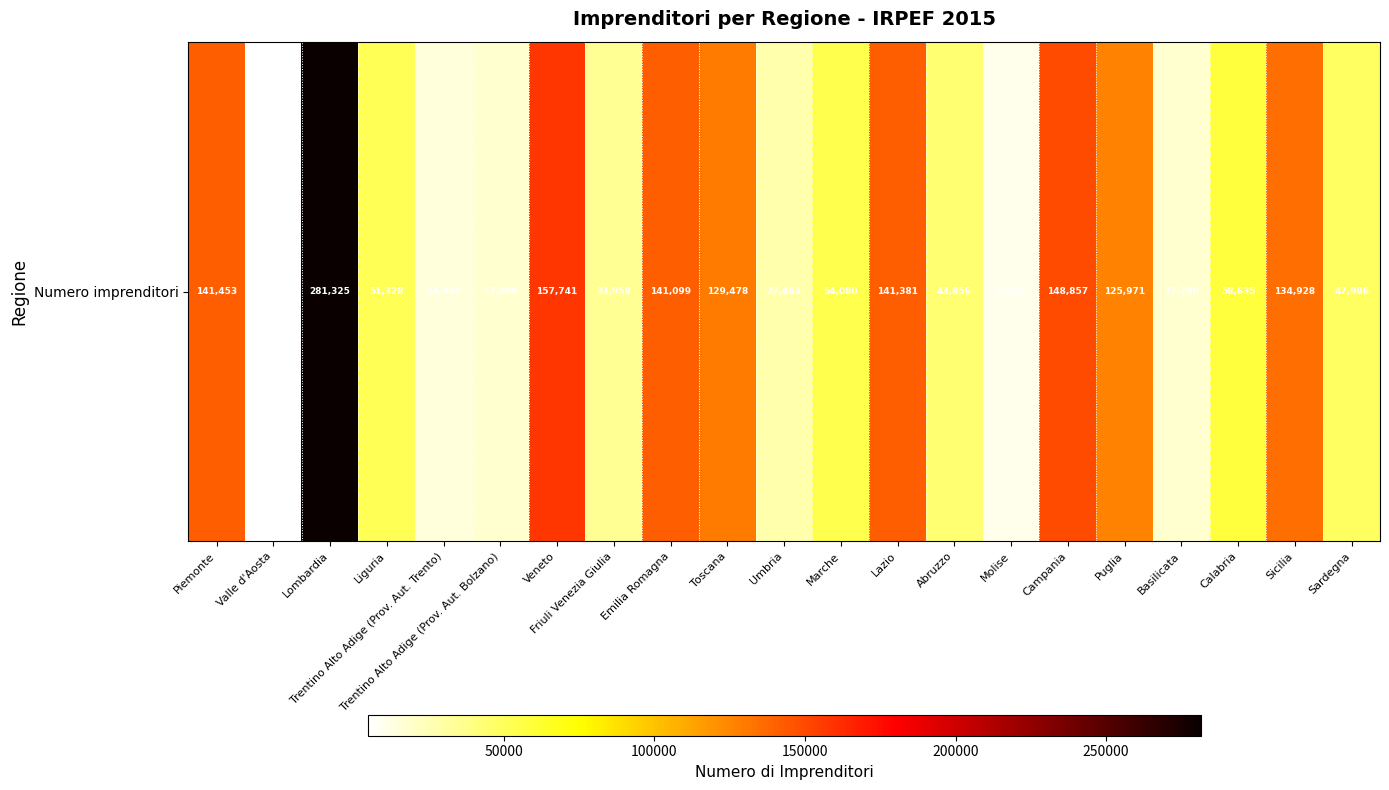

List the labels in order of value, largest first.

Lombardia, Veneto, Campania, Piemonte, Lazio, Emilia Romagna, Sicilia, Toscana, Puglia, Calabria, Marche, Liguria, Sardegna, Abruzzo, Friuli Venezia Giulia, Umbria, Trentino Alto Adige (Prov. Aut. Bolzano), Basilicata, Trentino Alto Adige (Prov. Aut. Trento), Molise, Valle d'Aosta